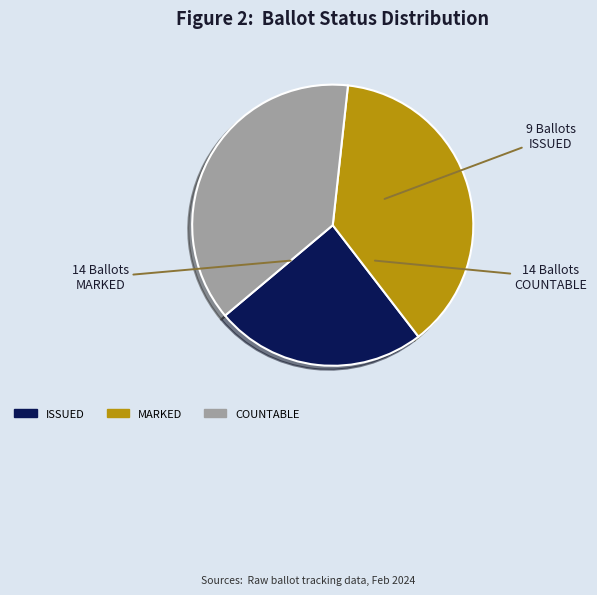

Does any single category account for the majority?

No